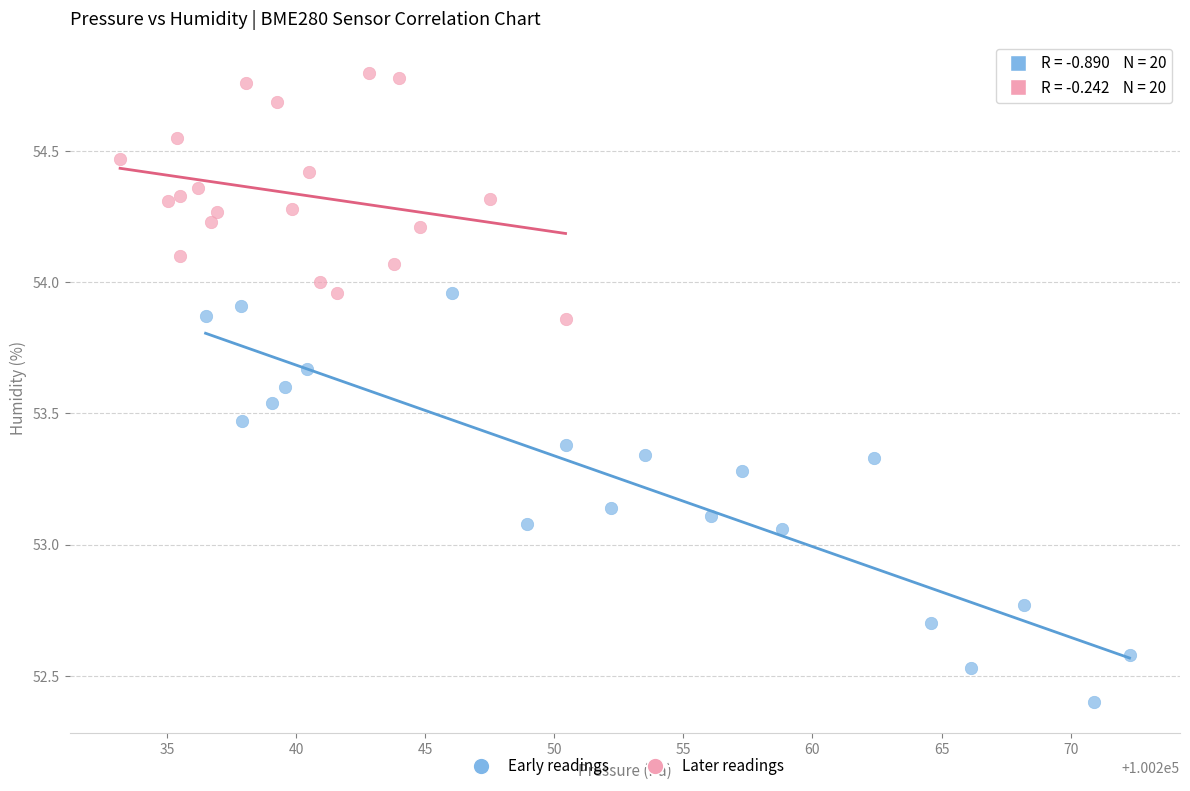

Which series has the widest spread of Y values?

Early readings